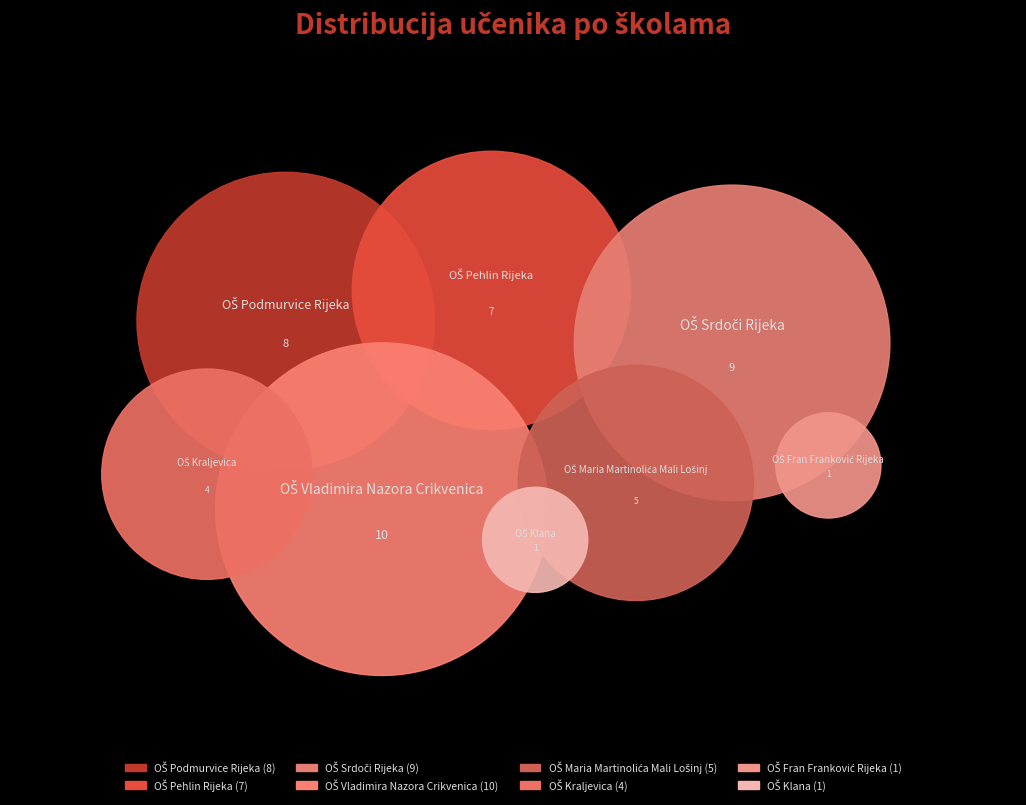

To the nearest percent, what portion does Osnovna škola "Fran Franković" Rijeka represent?

2%